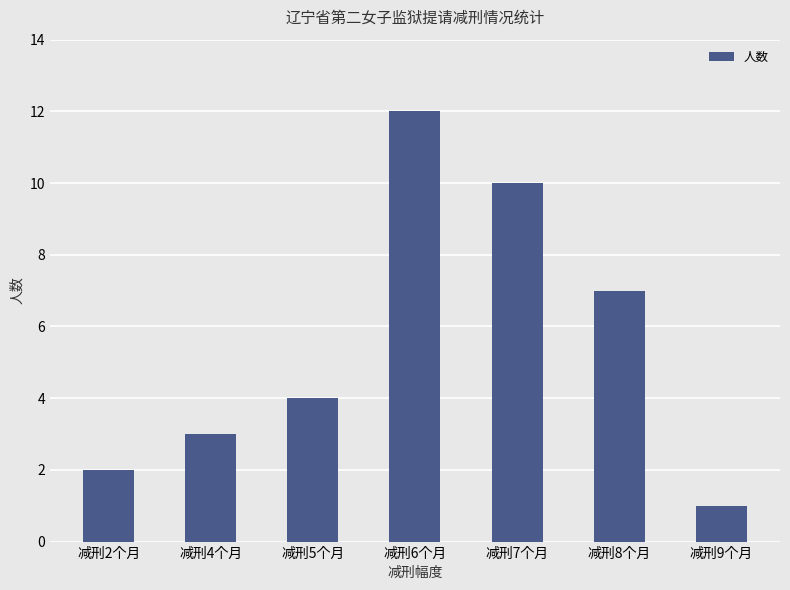

The value at 减刑9个月 is 1. True or false?

True